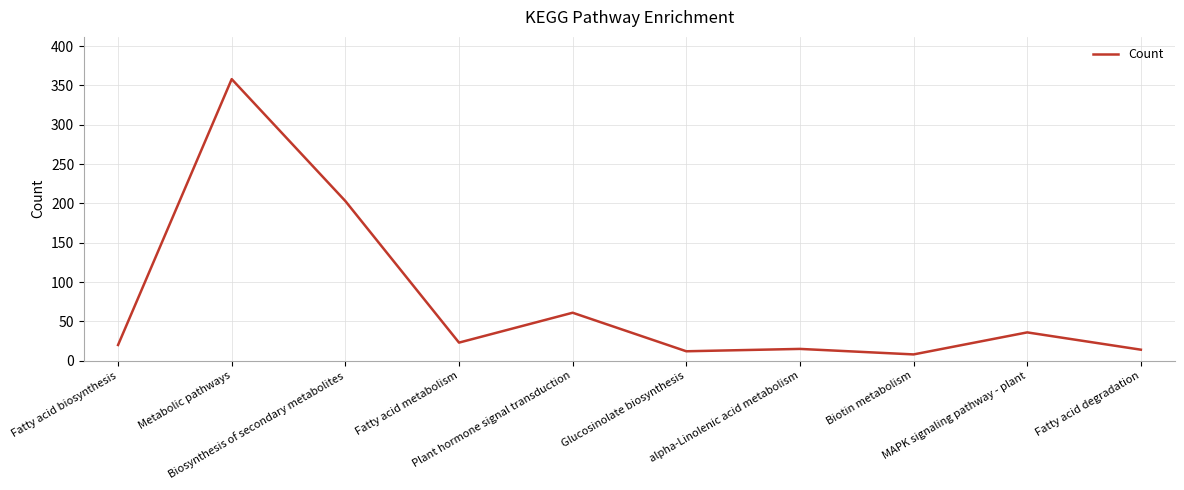

What is the greatest value displayed?

358